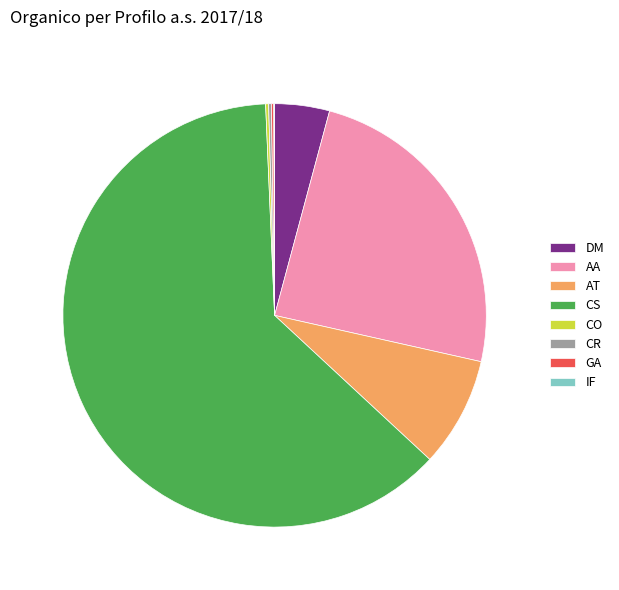

What is the largest slice in the pie chart?

CS